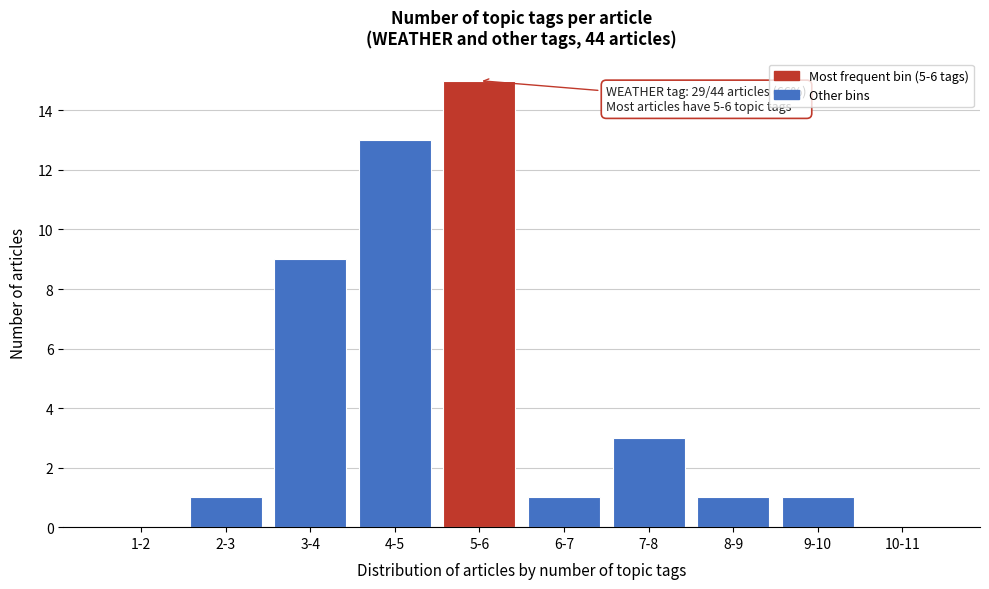

Reading right to left, extract all data points from this chart.

10-11=0	9-10=1	8-9=1	7-8=3	6-7=1	5-6=15	4-5=13	3-4=9	2-3=1	1-2=0